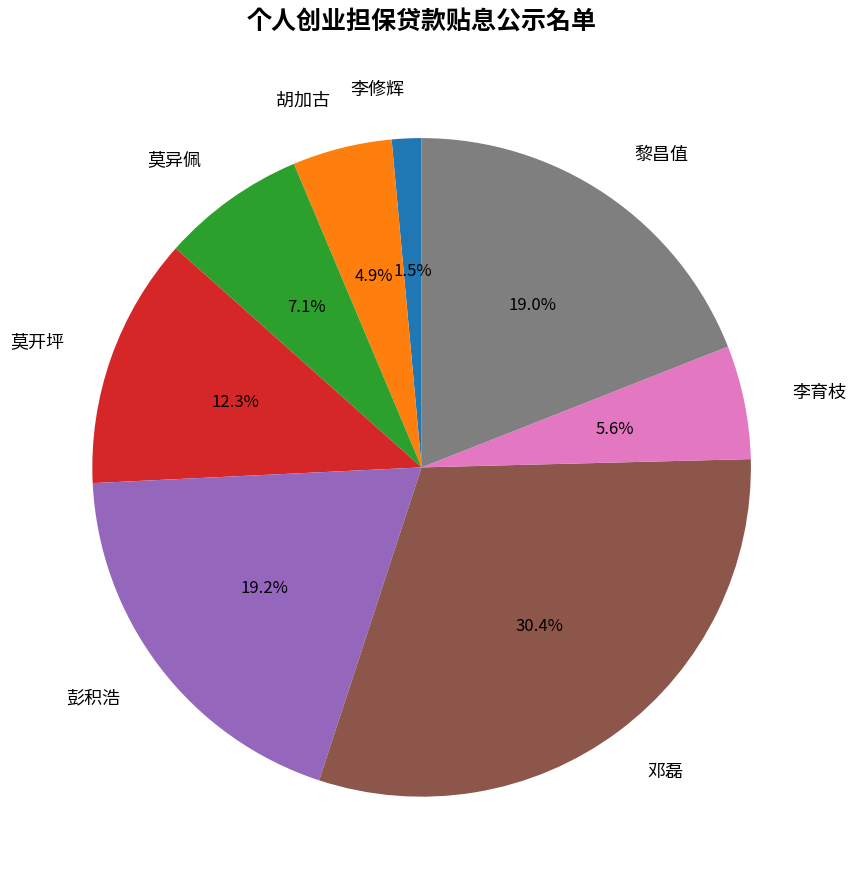

What percentage is NOT represented by 莫异佩?

92.9%